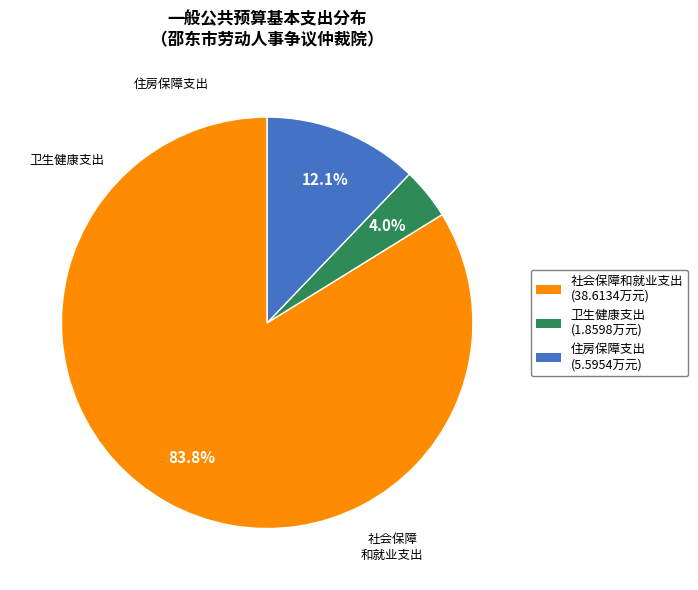

The 住房保障支出 slice represents 22% of the pie. True or false?

False